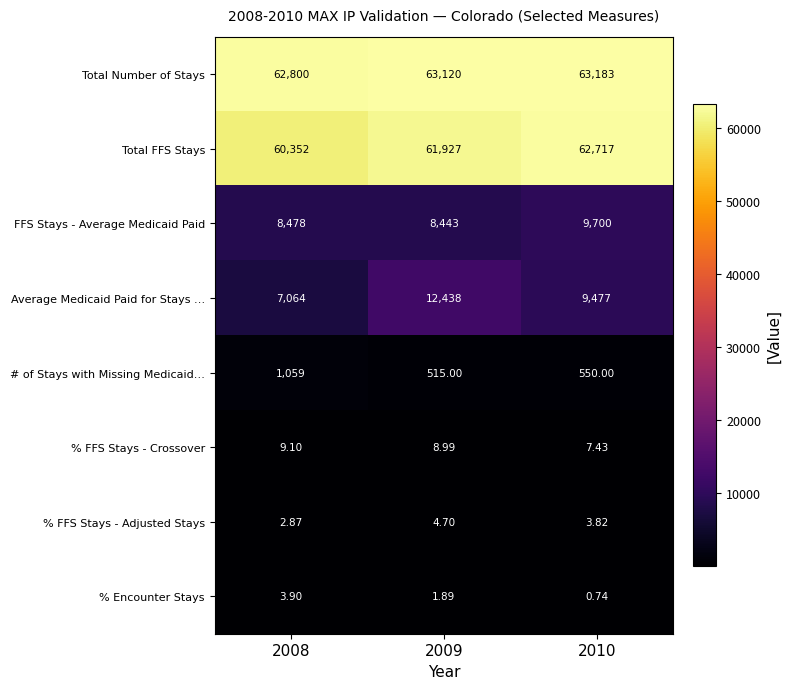

Which series has the largest total across all categories?

Total Number of Stays